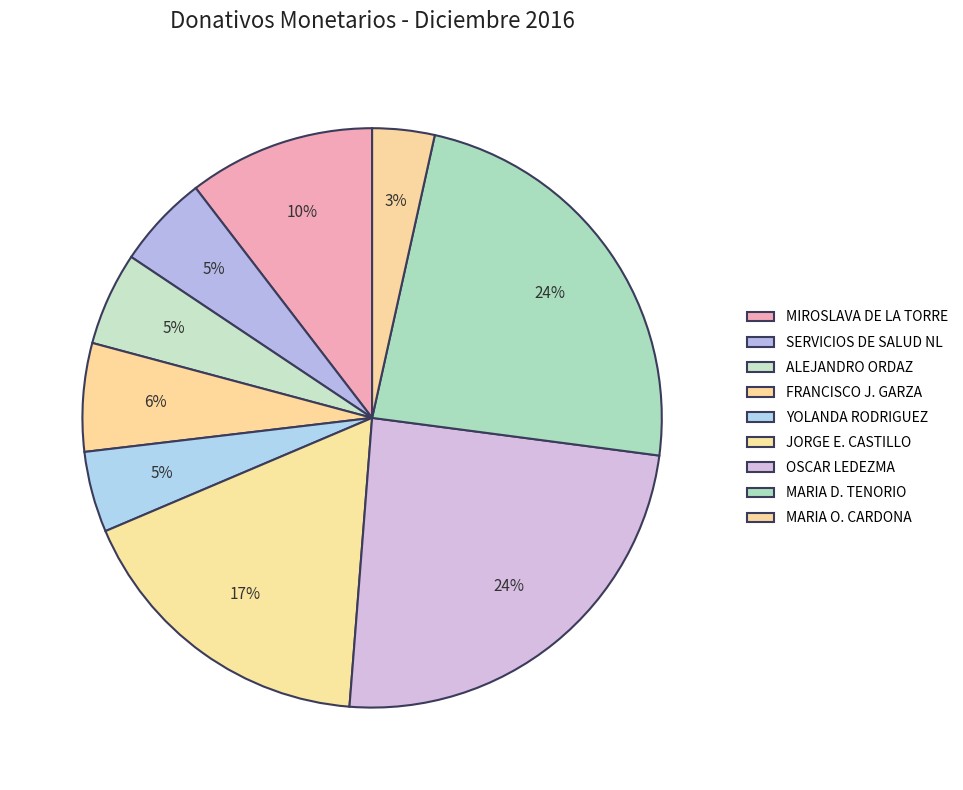

To the nearest percent, what is the difference between the largest and smallest slice percentages?

21%